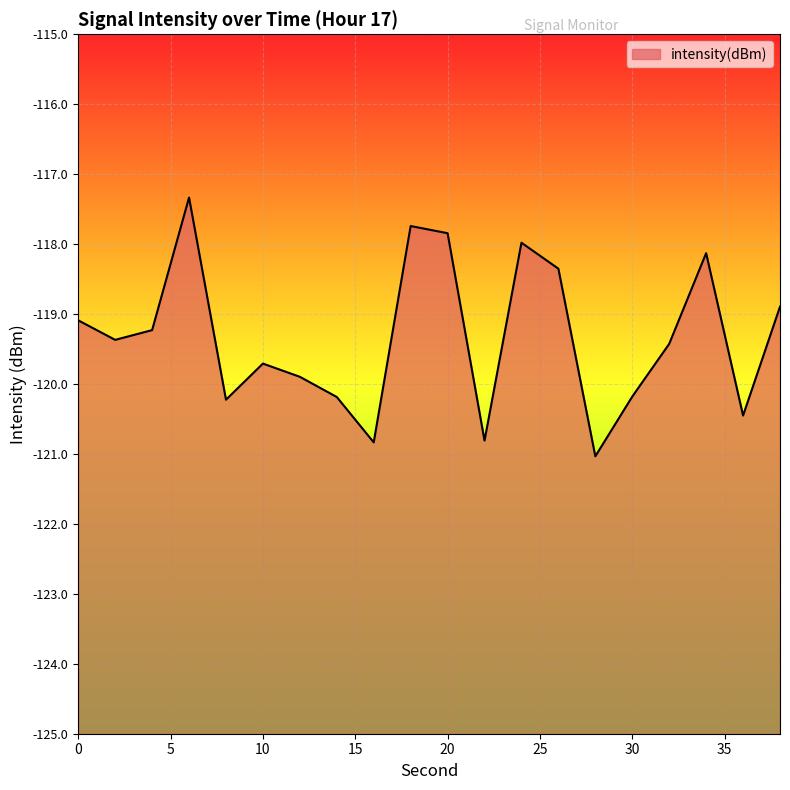

Reading right to left, extract all data points from this chart.

-118.9	-120.5	-118.1	-119.4	-120.2	-121.0	-118.4	-118.0	-120.8	-117.8	-117.7	-120.8	-120.2	-119.9	-119.7	-120.2	-117.3	-119.2	-119.4	-119.1